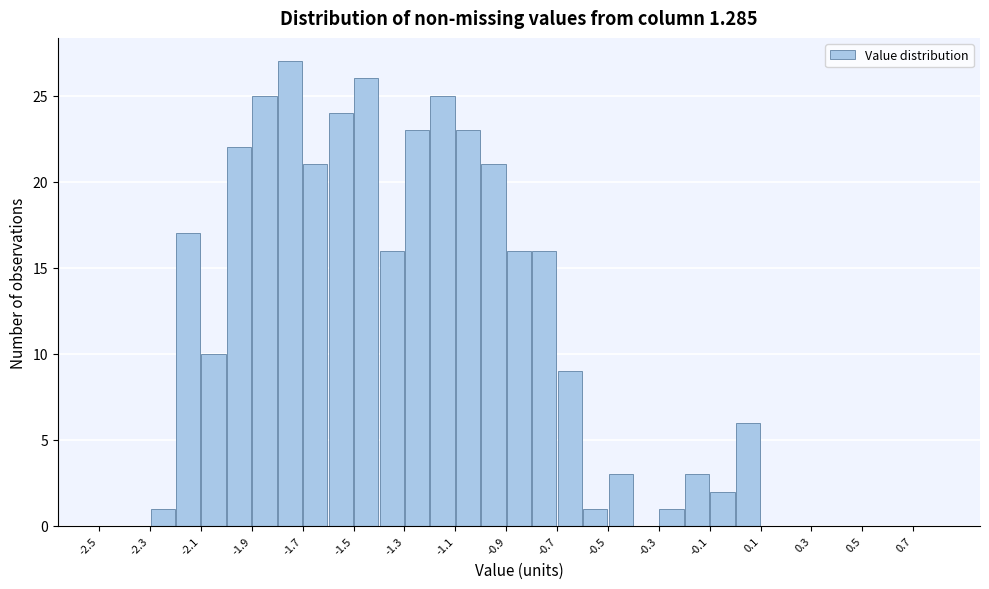

Reading left to right, list every bar in this chart as the range it spans on the x-axis followed by its height. The values are not printed on the chart, so give them approximately, as read against the axis.

-2.5 to -2.4: 0
-2.4 to -2.3: 0
-2.3 to -2.2: 1
-2.2 to -2.1: 17
-2.1 to -2.0: 10
-2.0 to -1.9: 22
-1.9 to -1.8: 25
-1.8 to -1.7: 27
-1.7 to -1.6: 21
-1.6 to -1.5: 24
-1.5 to -1.4: 26
-1.4 to -1.3: 16
-1.3 to -1.2: 23
-1.2 to -1.1: 25
-1.1 to -1.0: 23
-1.0 to -0.9: 21
-0.9 to -0.8: 16
-0.8 to -0.7: 16
-0.7 to -0.6: 9
-0.6 to -0.5: 1
-0.5 to -0.4: 3
-0.4 to -0.3: 0
-0.3 to -0.2: 1
-0.2 to -0.1: 3
-0.1 to 0.0: 2
0.0 to 0.1: 6
0.1 to 0.2: 0
0.2 to 0.3: 0
0.3 to 0.4: 0
0.4 to 0.5: 0
0.5 to 0.6: 0
0.6 to 0.7: 0
0.7 to 0.8: 0